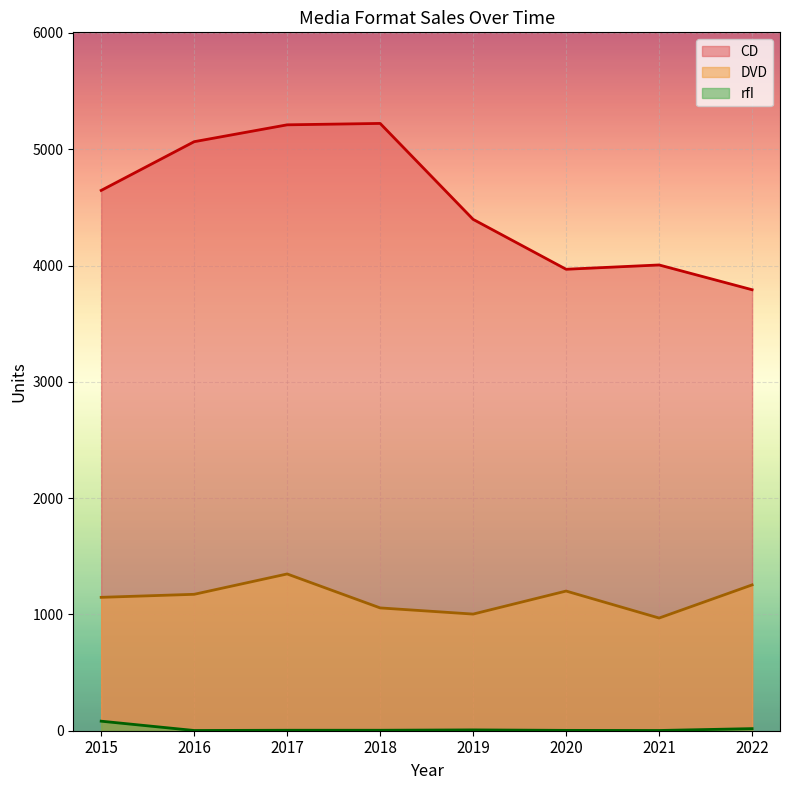

Which series changed the most between 2015 and 2021?

CD